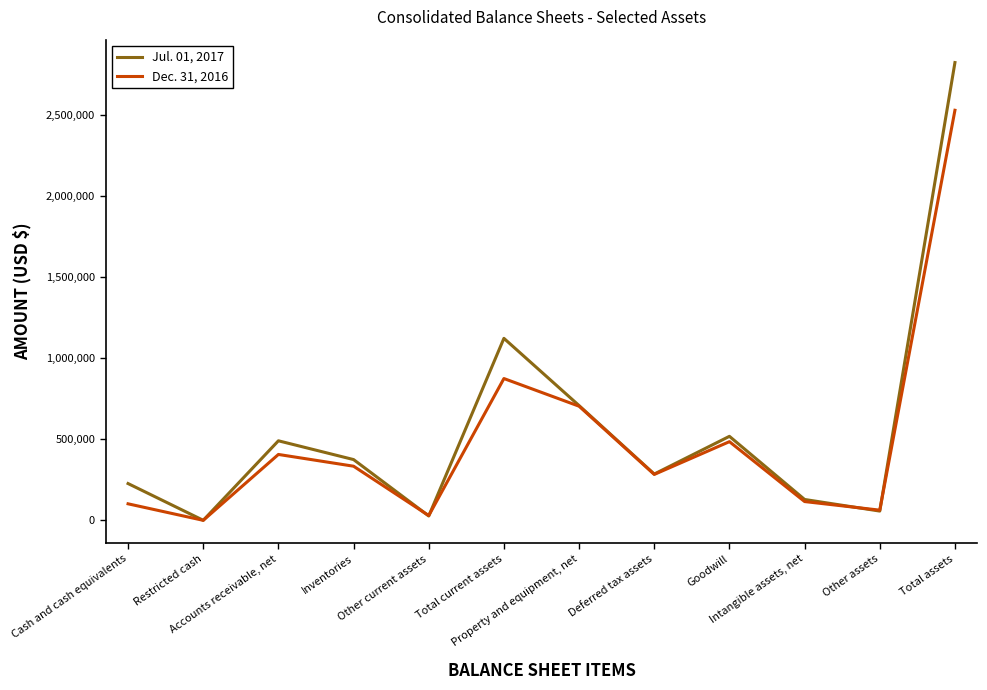

In Dec. 31, 2016, how many points are higher than both neighbors (excluding endpoints)?

3